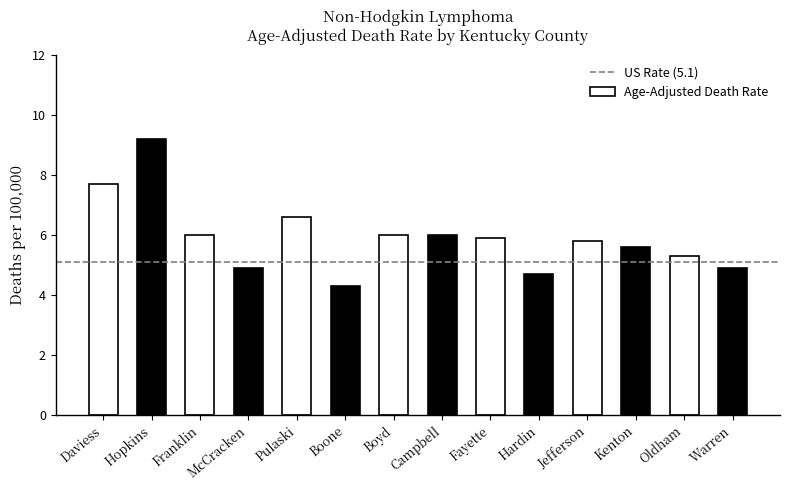

What is the label of the 1st bar from the right?

Warren